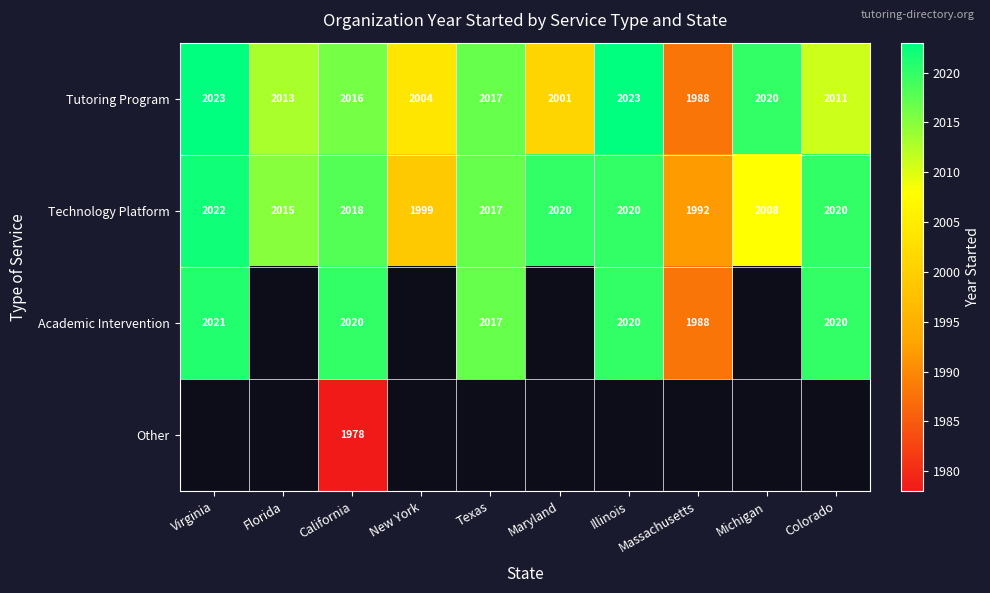

At which label does Technology Platform reach its minimum?

Massachusetts